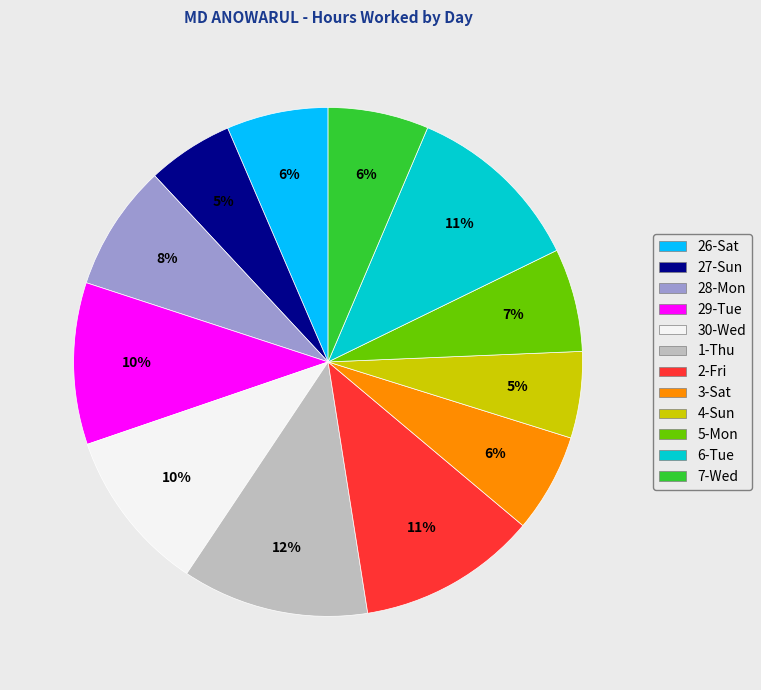

Approximately how many times larger is the value at 3-Sat compared to 7-Wed?

1.0